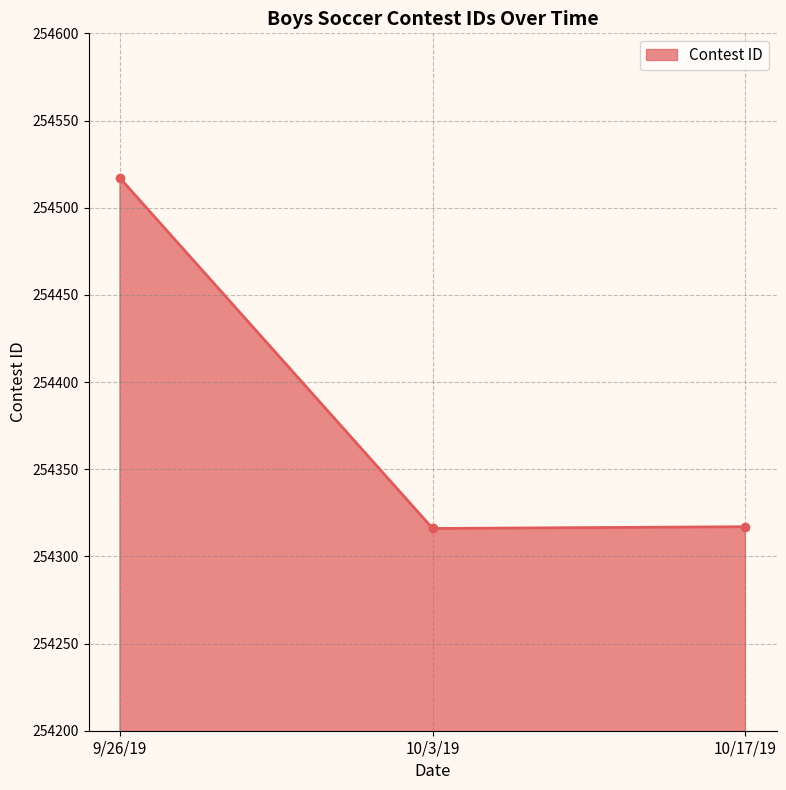

Which label corresponds to the largest value in the chart?

9/26/19